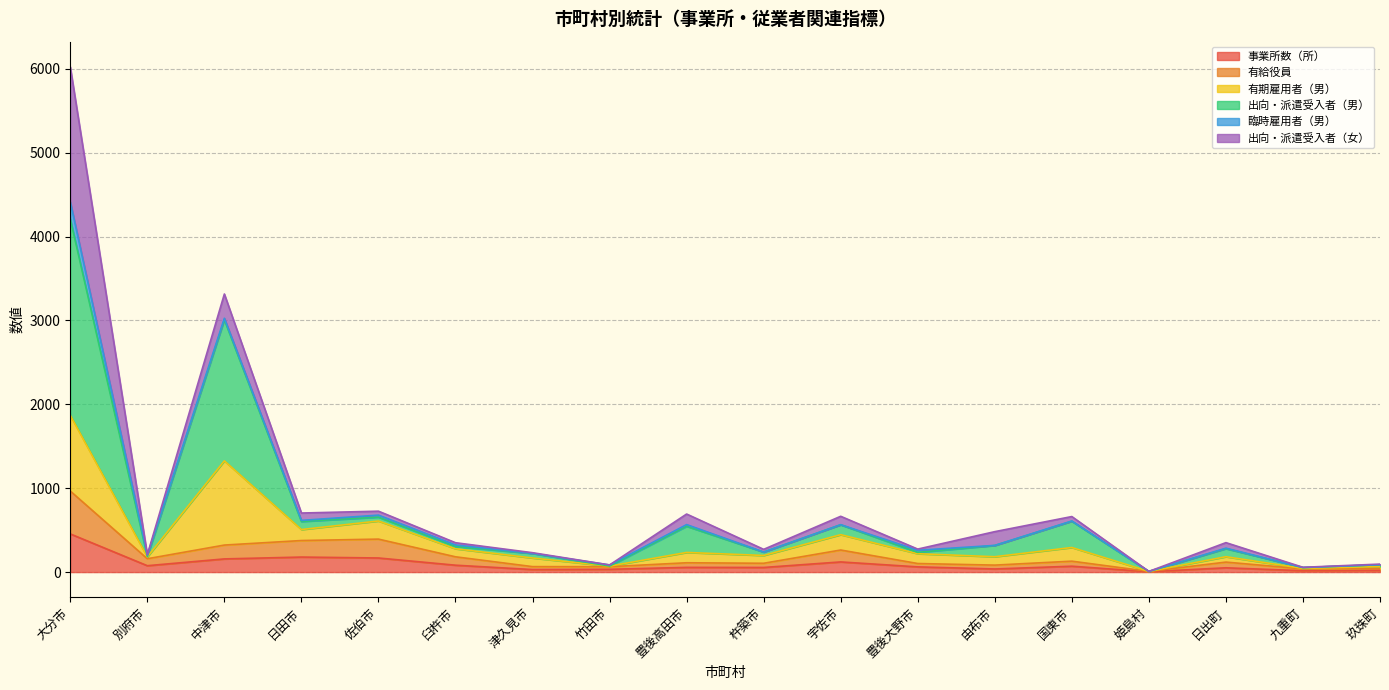

At which category is the sum across all series the highest?

大分市